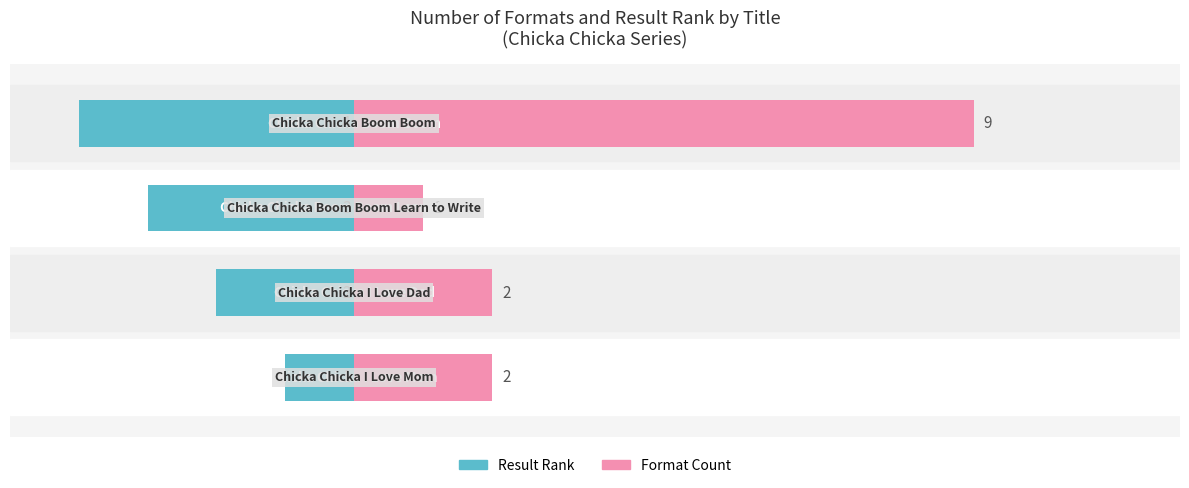

How many bars are there in each group?

2